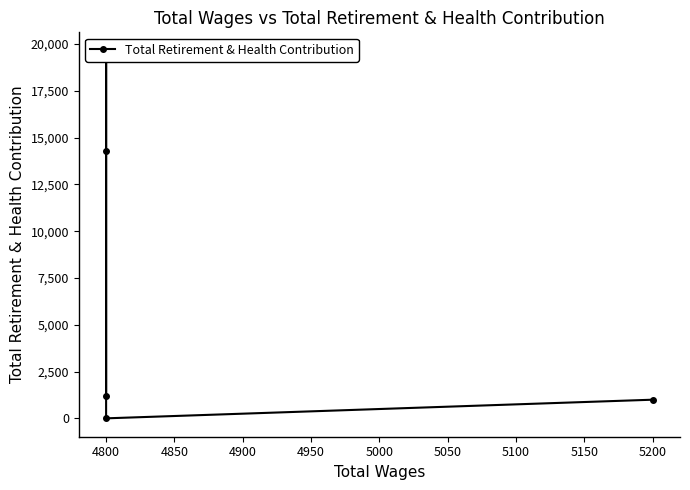

How many data points are less than 1195?

2